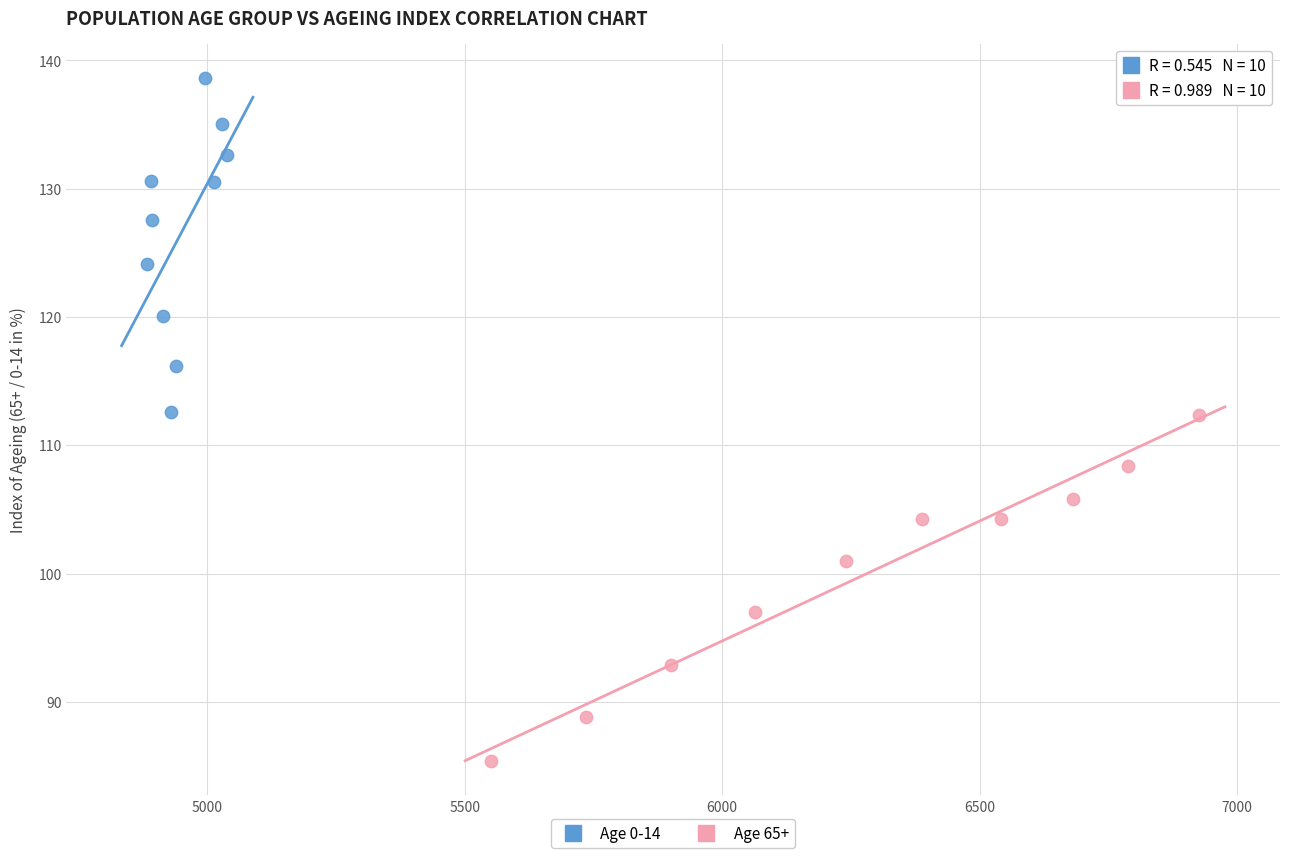

Which series contains the lowest Y value?

Age 65+